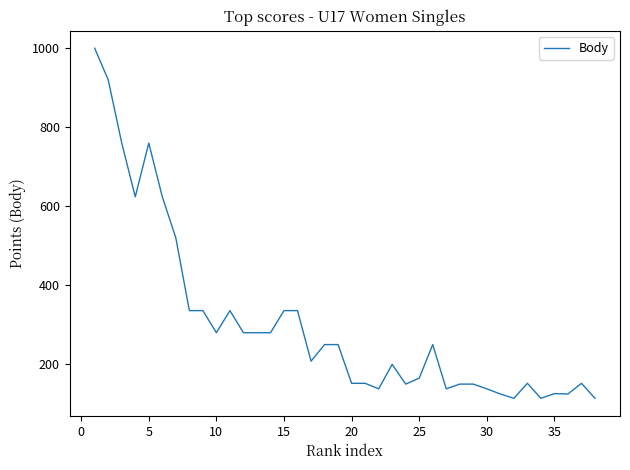

What is the greatest value displayed?

1000